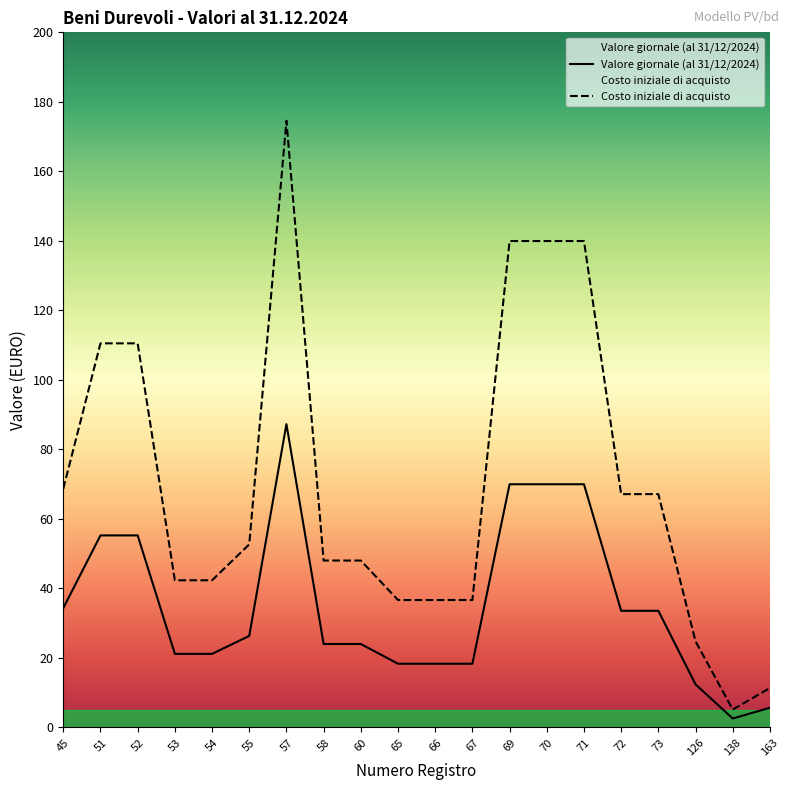

Where is the first local maximum for Valore giornale (al 31/12/2024)?

57